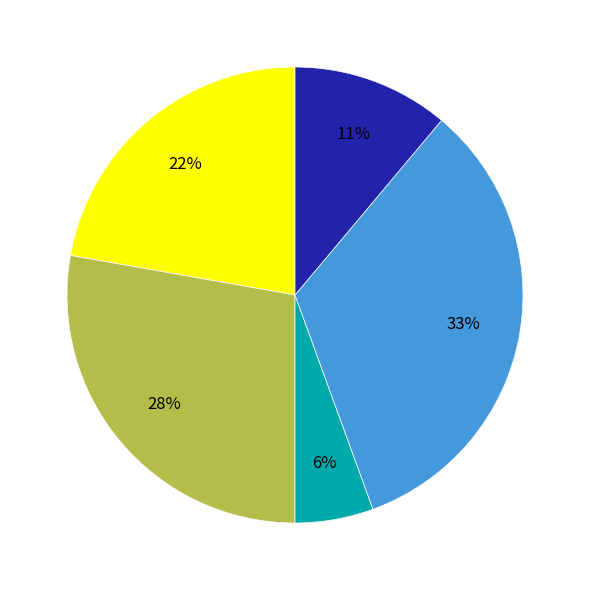

Is there a majority slice in this chart?

No